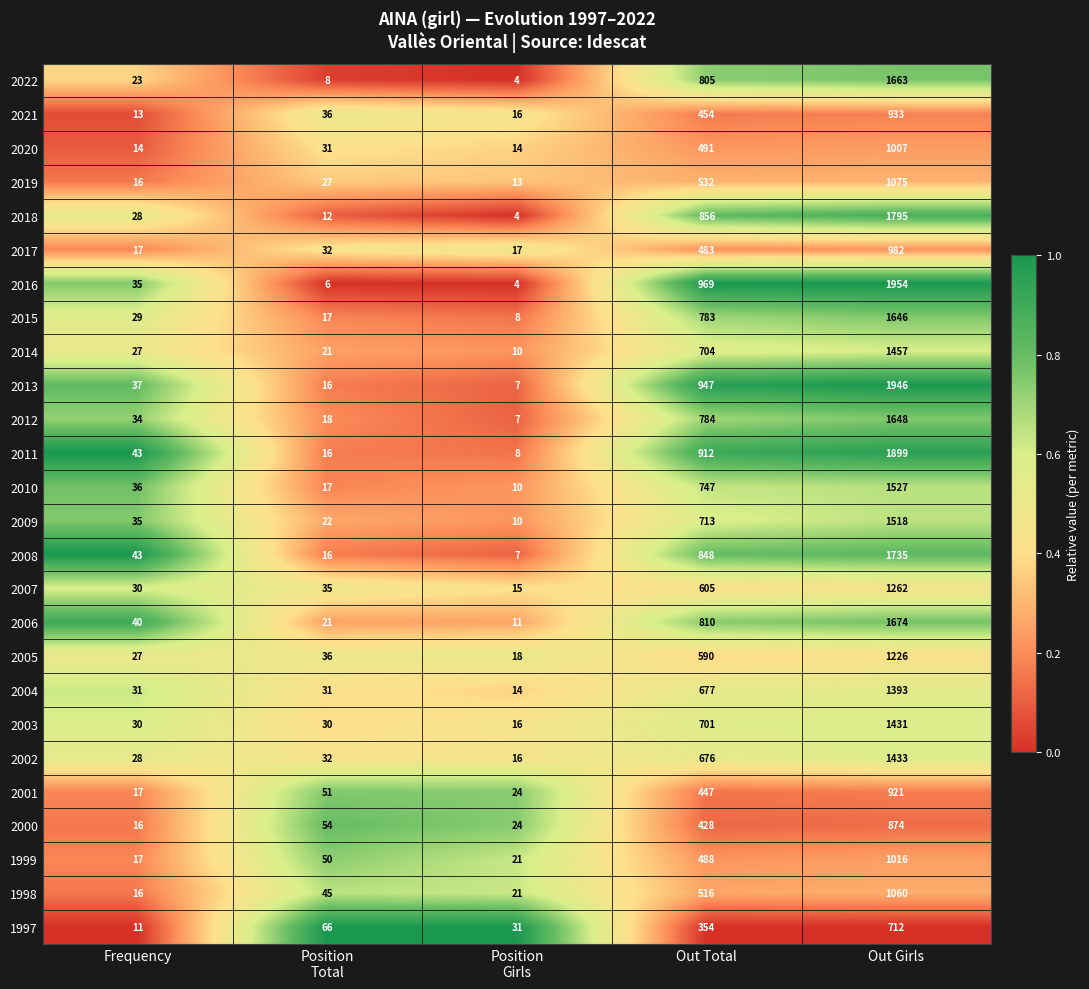

Which series has the largest range (max minus min)?

2016